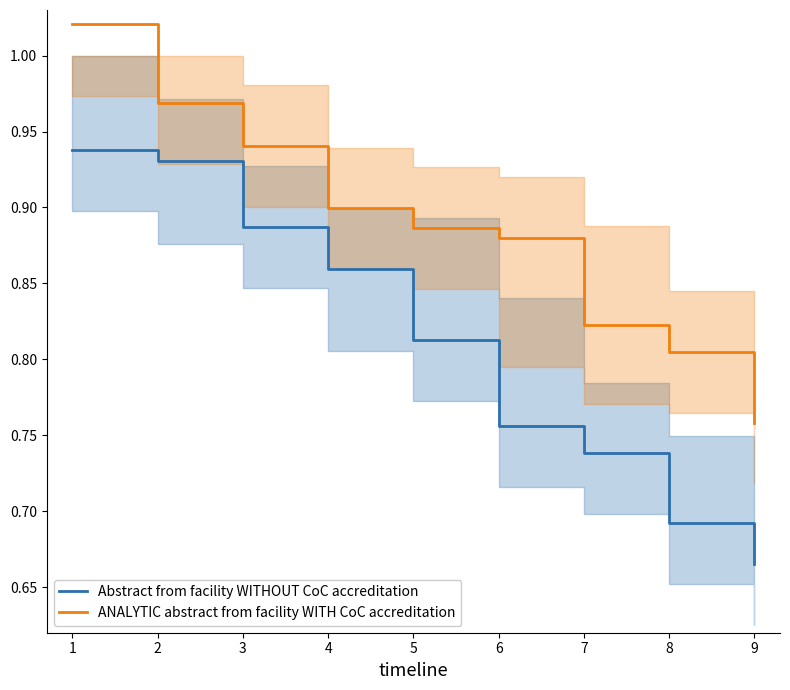

True or false: ANALYTIC abstract from facility WITH CoC accreditation and Abstract from facility WITHOUT CoC accreditation cross at least once.

False